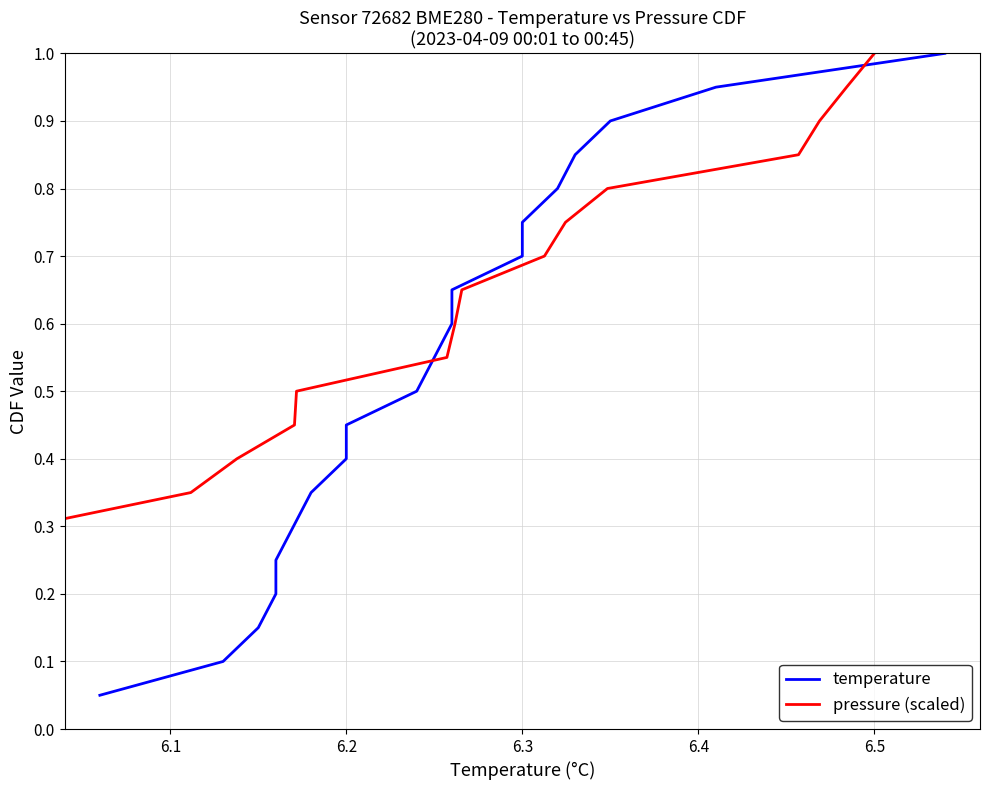

What is the label of the 3rd point from the left?

6.2